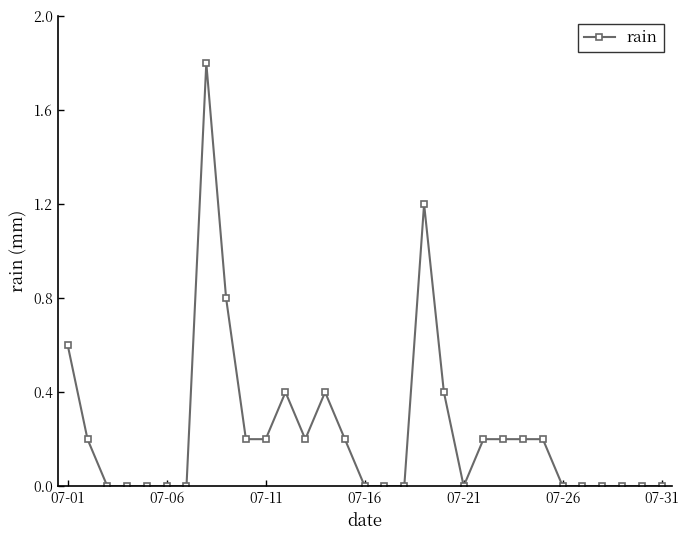

What is the value of the 13th point from the left?

0.2